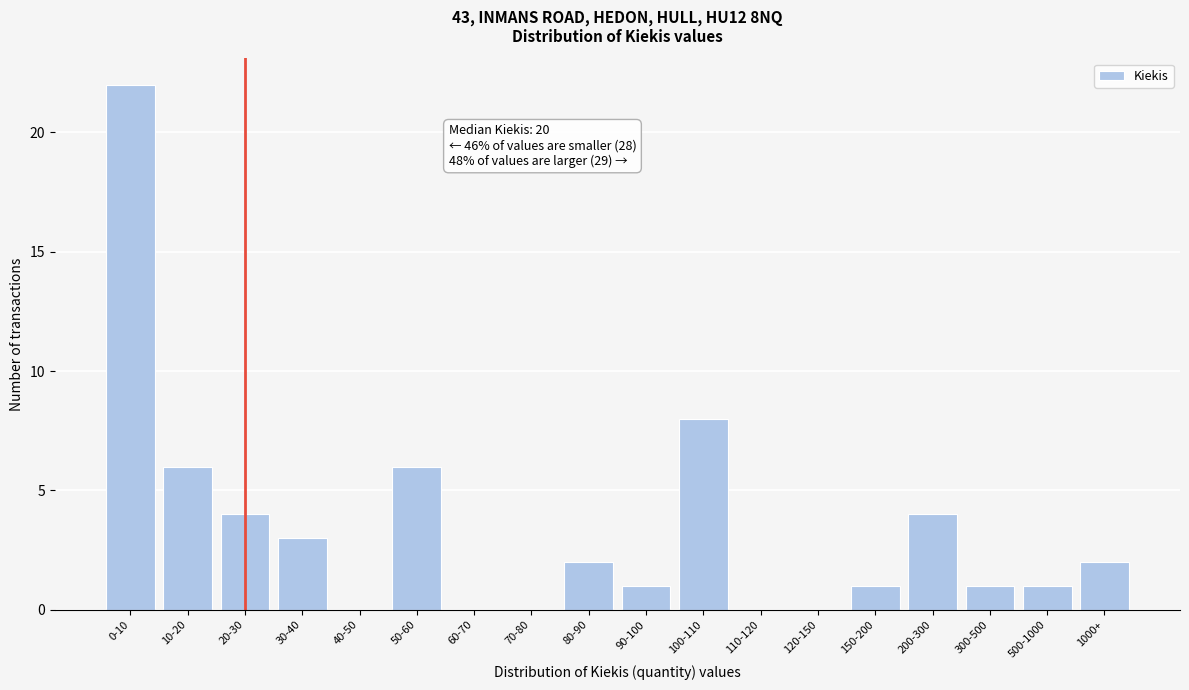

Reading left to right, extract all data points from this chart.

0-10=22	10-20=6	20-30=4	30-40=3	40-50=0	50-60=6	60-70=0	70-80=0	80-90=2	90-100=1	100-110=8	110-120=0	120-150=0	150-200=1	200-300=4	300-500=1	500-1000=1	1000+=2